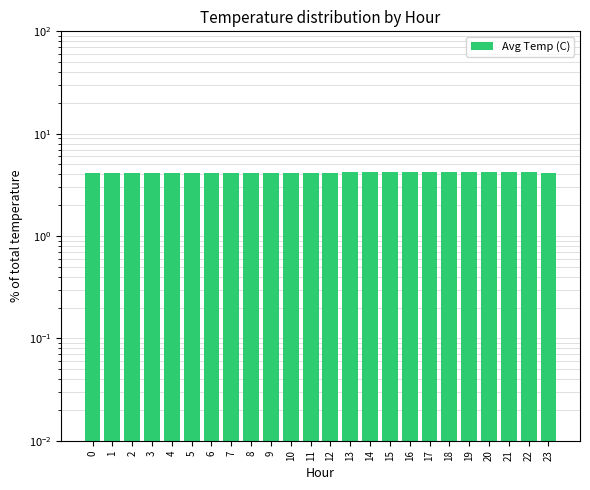

Between 21 and 20, which is larger?

20